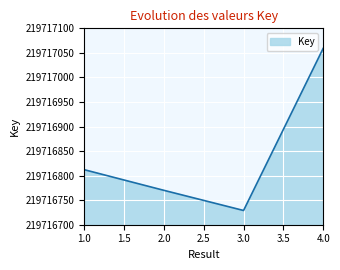

Rank the categories by value from highest to lowest.

4.0, 1.0, 2.0, 3.0